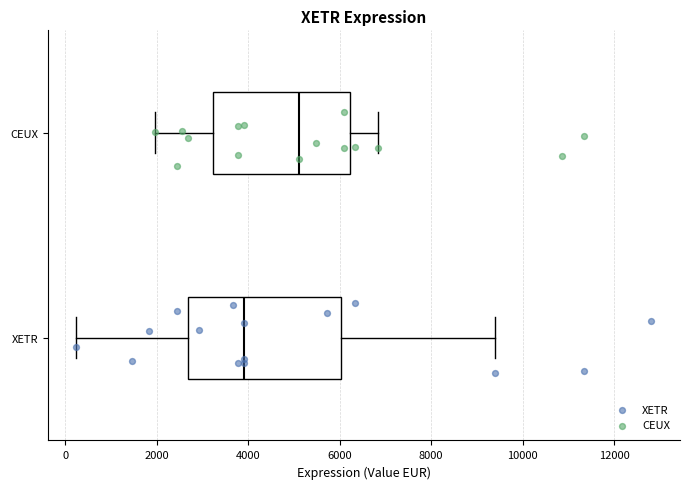

Which box is the widest, from its left edge to its right edge?

XETR